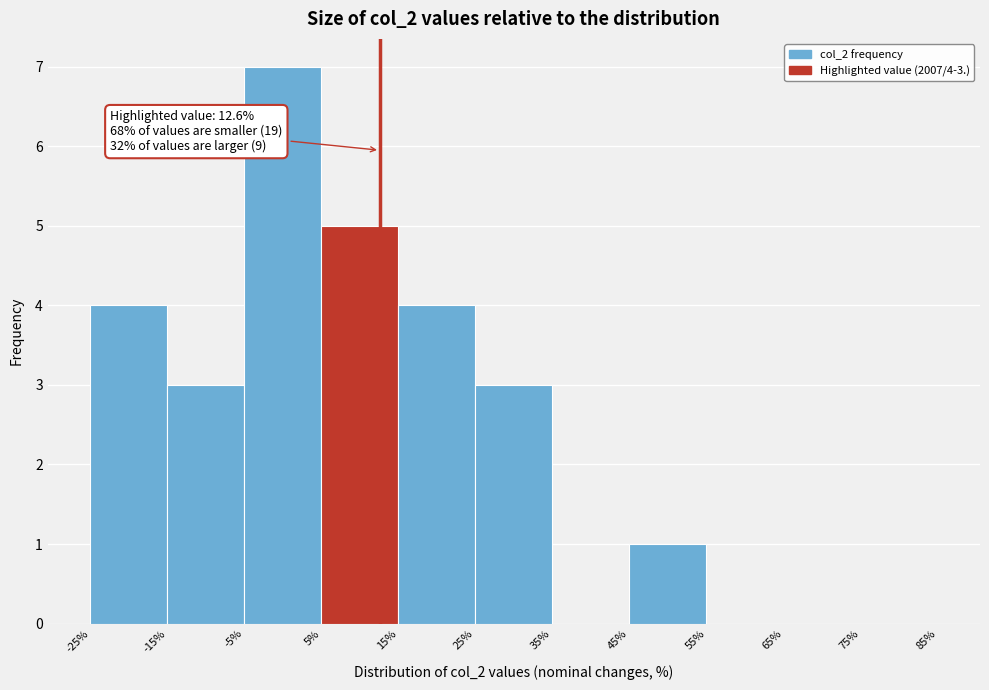

Which range on the x-axis has the tallest bar?

-5% to 5%